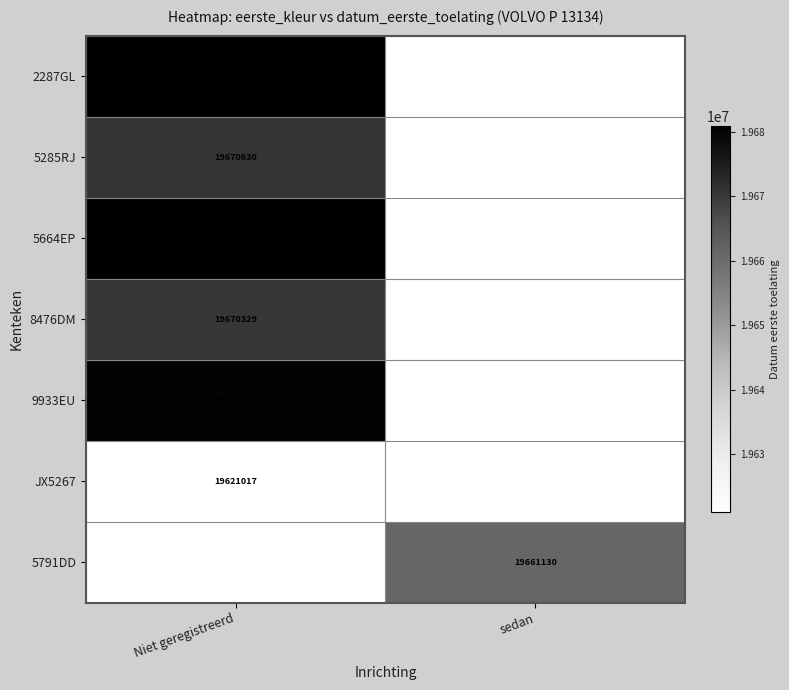

True or false: 5664EP has a value of 11519182 at Niet geregistreerd.

False